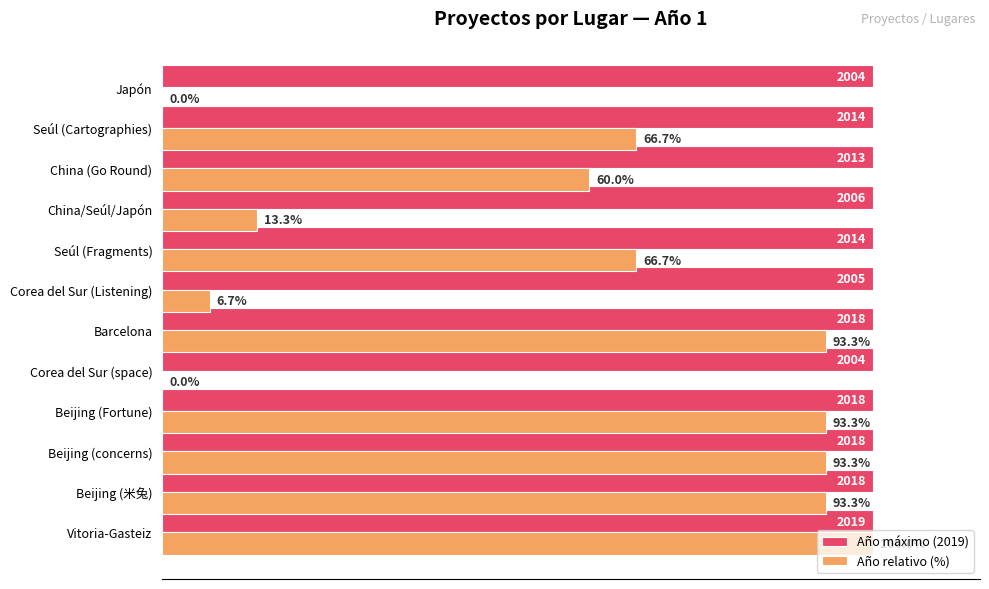

Where is Año relativo (%) nearest to the value 50?

China (Go Round)